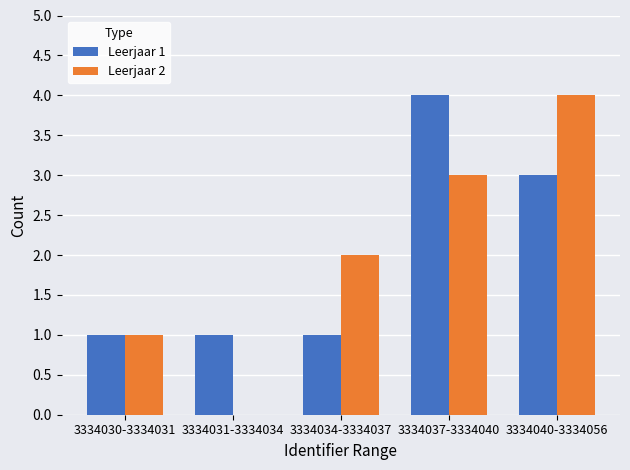

True or false: Leerjaar 1 has a value of 1 at 3334034-3334037.

True